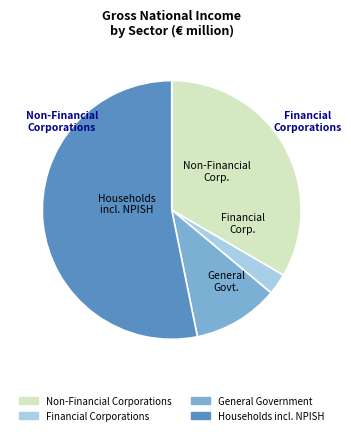

What is the largest slice in the pie chart?

Households incl. NPISH